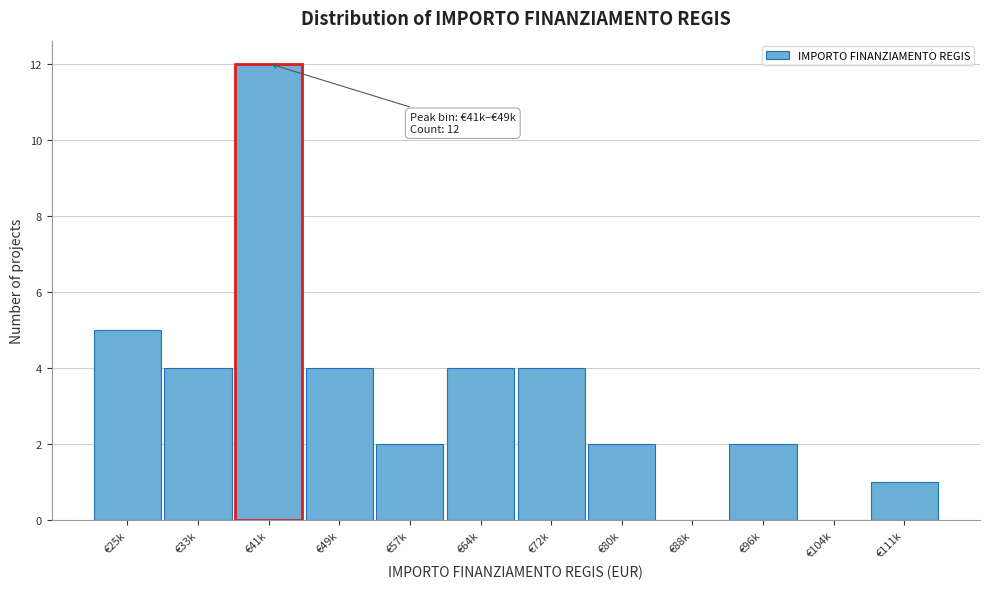

Reading left to right, transcribe all the data shown in this chart.

€25k=5	€33k=4	€41k=12	€49k=4	€57k=2	€64k=4	€72k=4	€80k=2	€88k=0	€96k=2	€104k=0	€111k=1